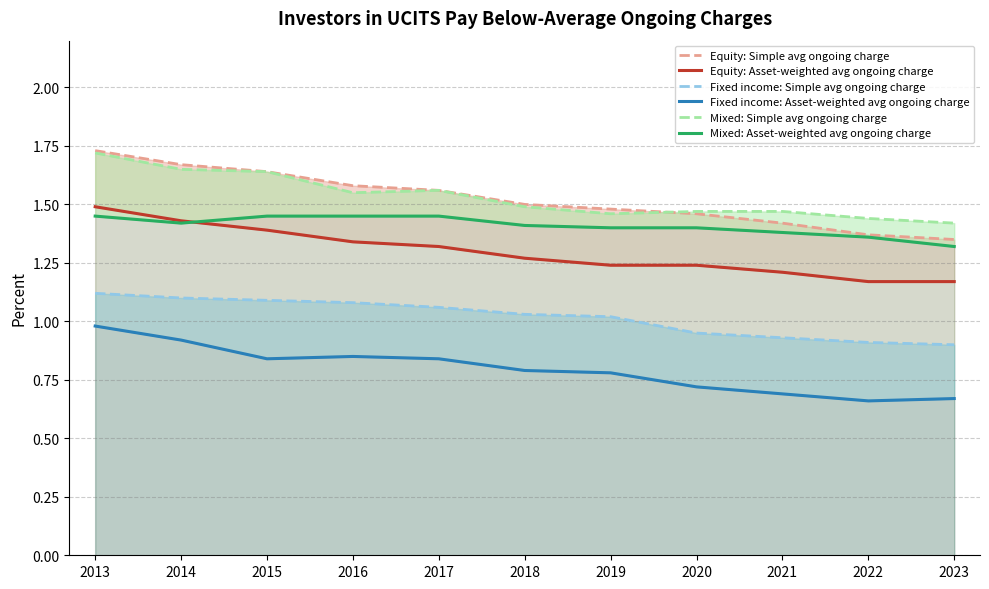

True or false: Fixed income: Simple avg ongoing charge and Mixed: Simple avg ongoing charge intersect in this chart.

False